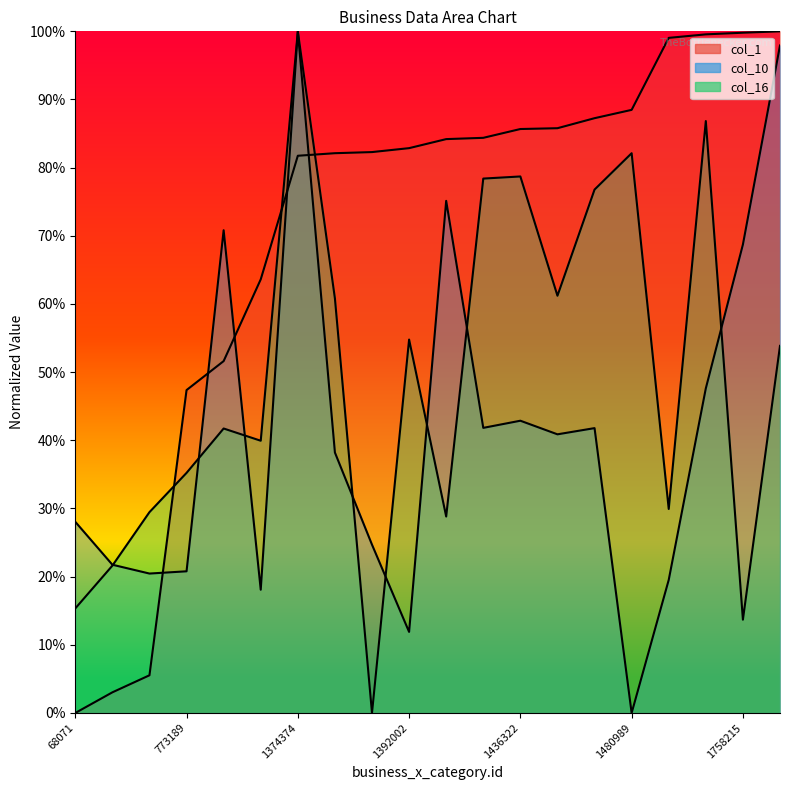

What is the value of the col_1 point at the 3rd from the left?

5.5